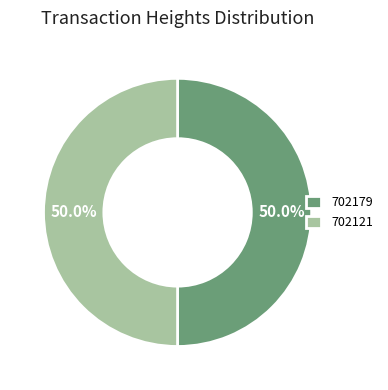

Combined, do 702179 and 702121 account for over 50%?

Yes